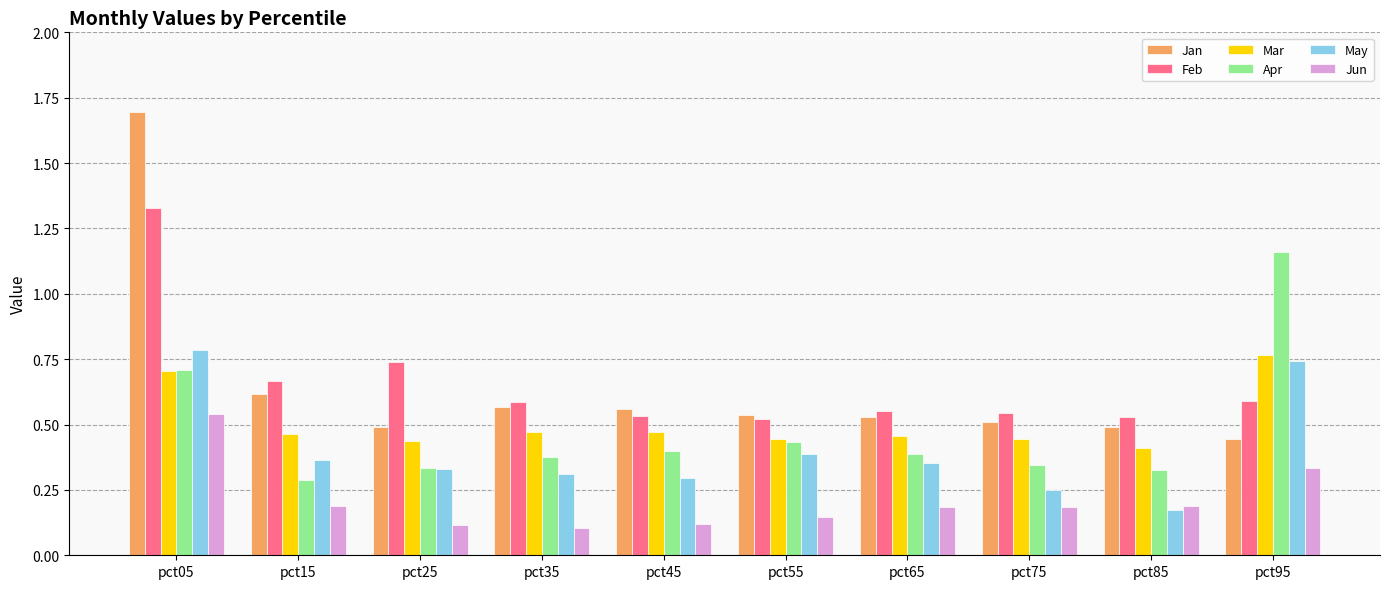

At which category is the sum across all series the highest?

pct05